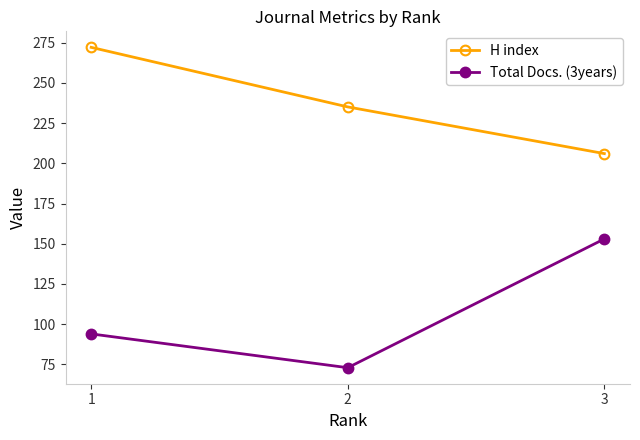

Is the value of Total Docs. (3years) at 1 greater than the value of H index at 1?

No